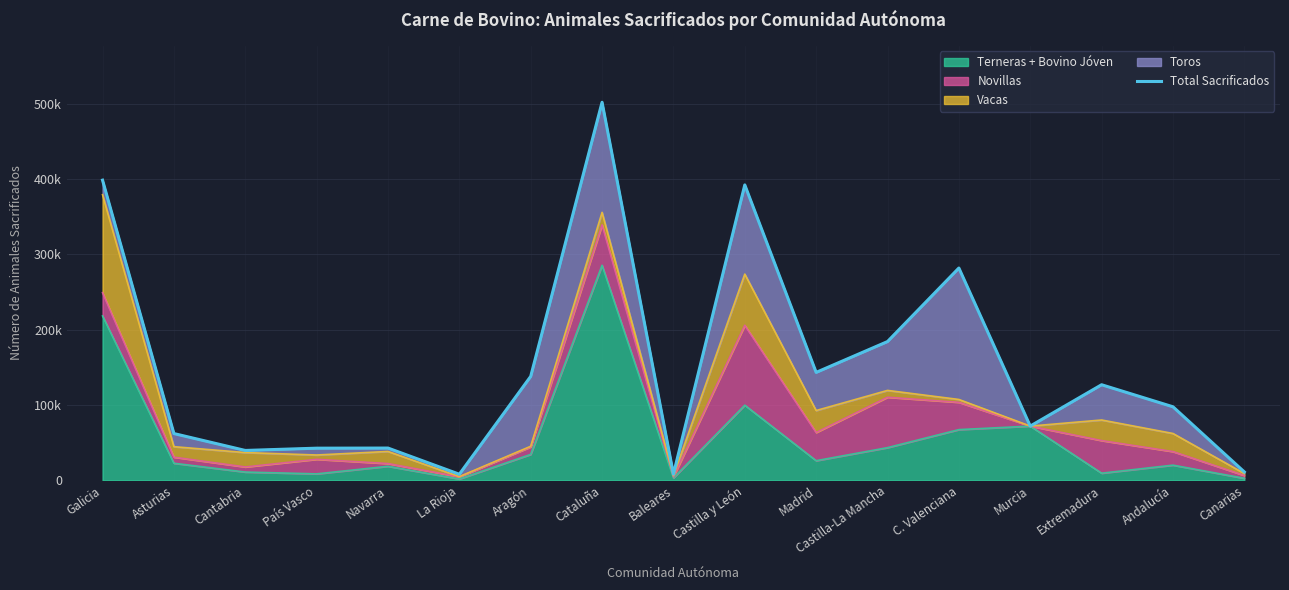

Count the number of categories in the chart.

17